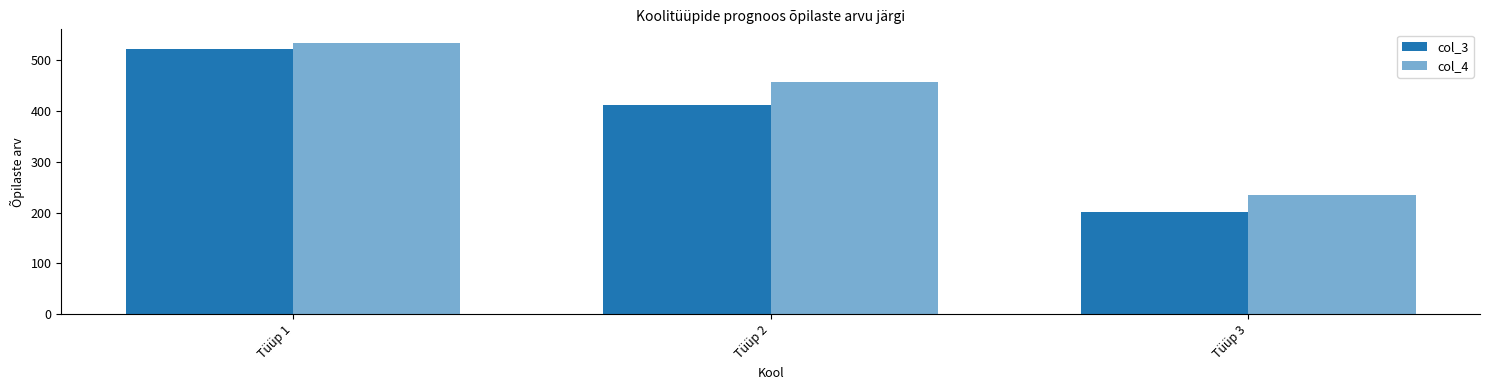

Where is col_4 nearest to the value 384?

Tüüp 2